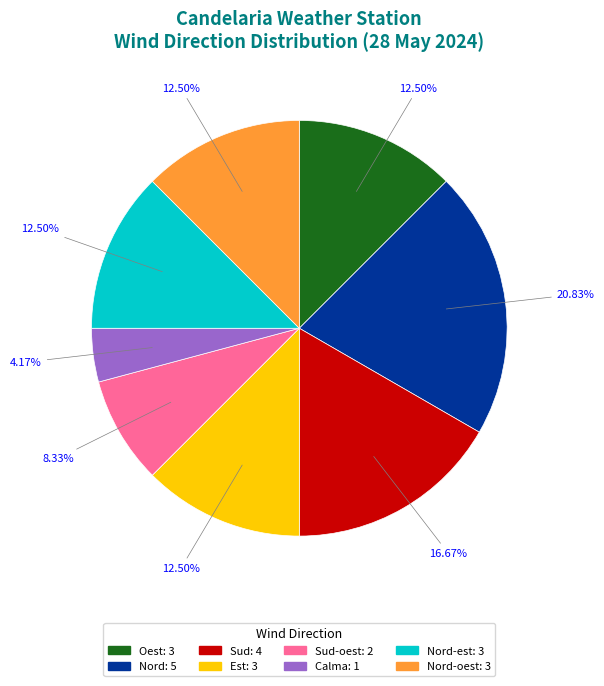

Count the number of slices in the pie.

8